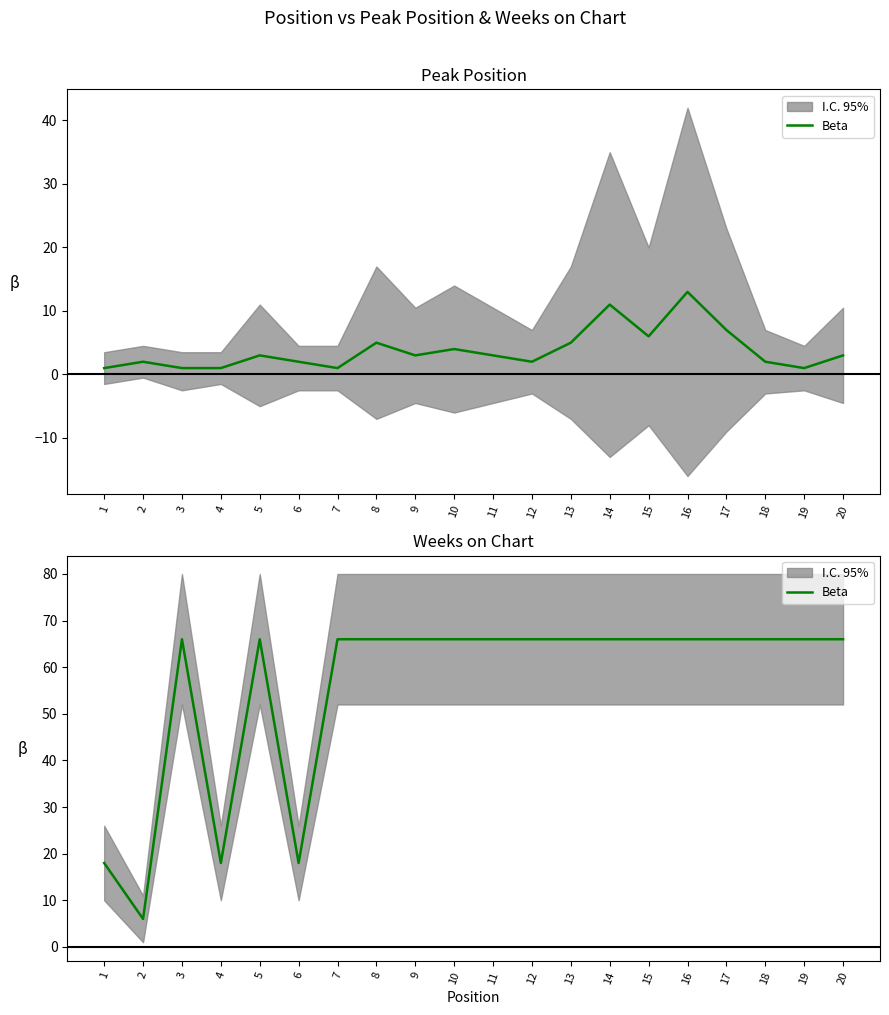

List the labels in order of value, largest first.

3, 5, 7, 8, 9, 10, 11, 12, 13, 14, 15, 16, 17, 18, 19, 20, 1, 4, 6, 2